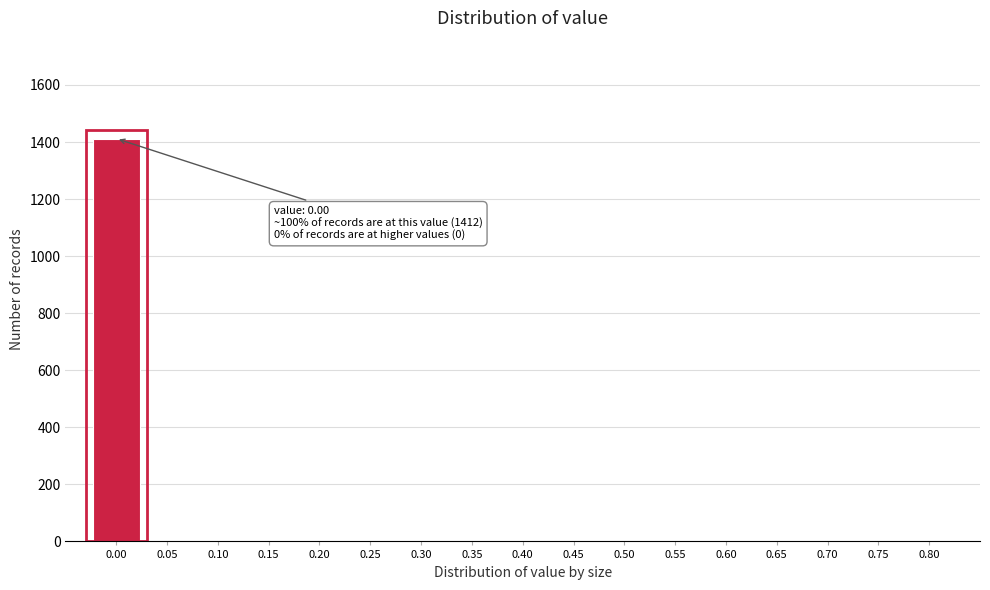

Reading left to right, list all the values displayed in this chart.

0.00=1412	0.05=0	0.10=0	0.15=0	0.20=0	0.25=0	0.30=0	0.35=0	0.40=0	0.45=0	0.50=0	0.55=0	0.60=0	0.65=0	0.70=0	0.75=0	0.80=0